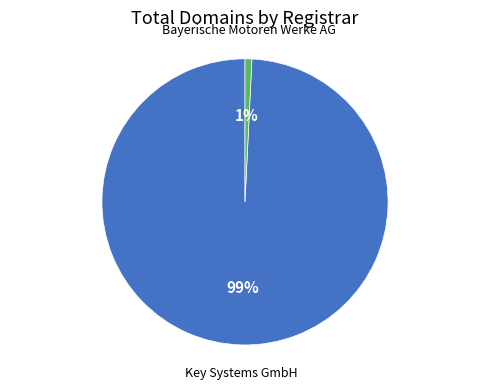

To the nearest percent, what is the average slice percentage?

50%